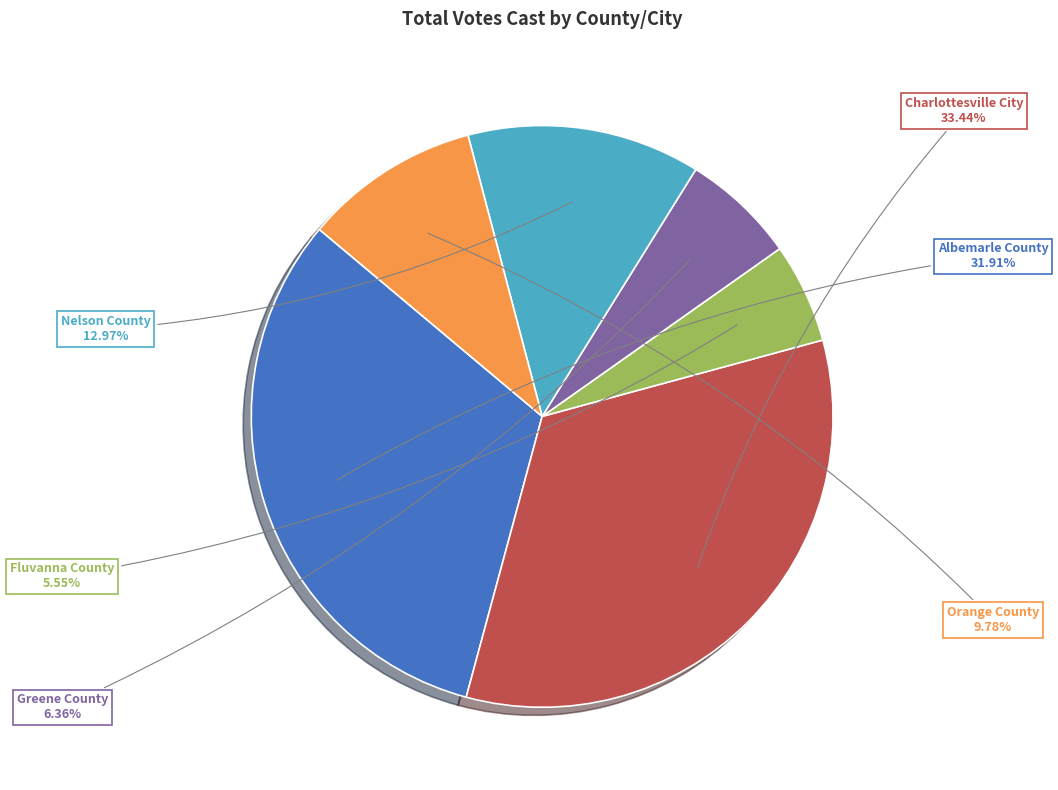

Is there any slice that represents more than half of the pie?

No